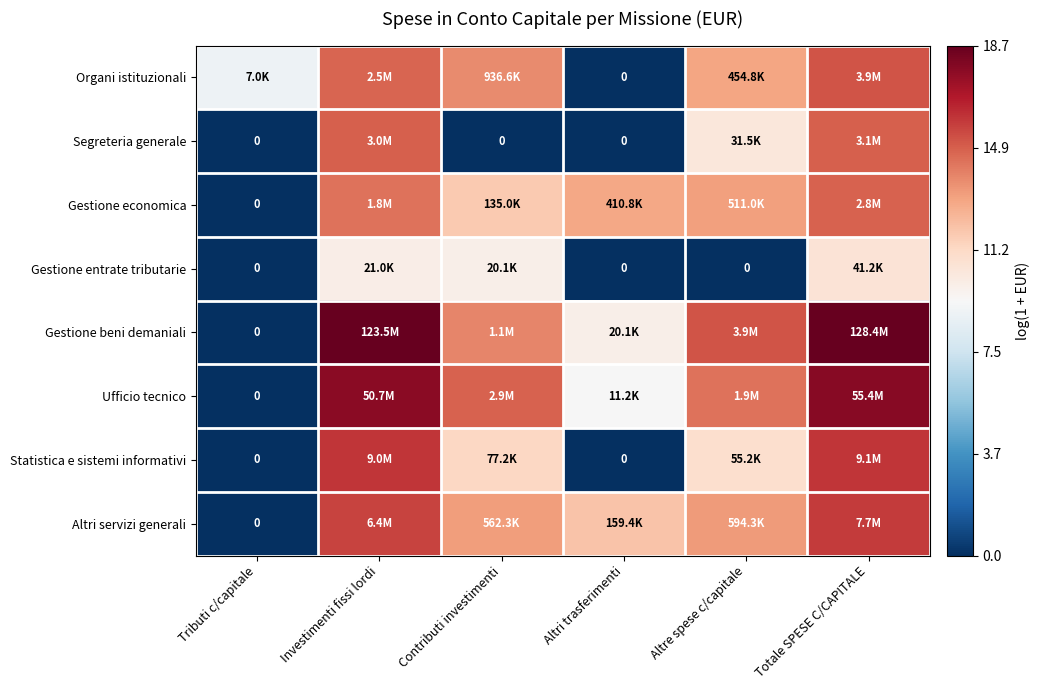

At which label is Ufficio tecnico closest to 8?

Altri trasferimenti